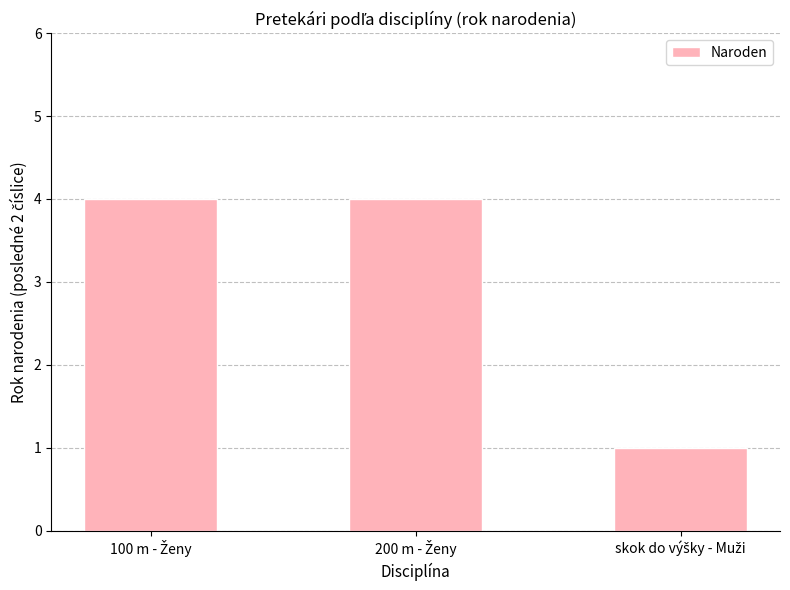

What is the sum of all values?

9